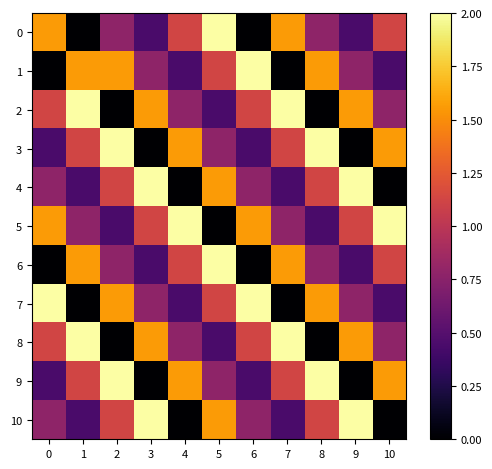

At which category is the sum across all series the highest?

5